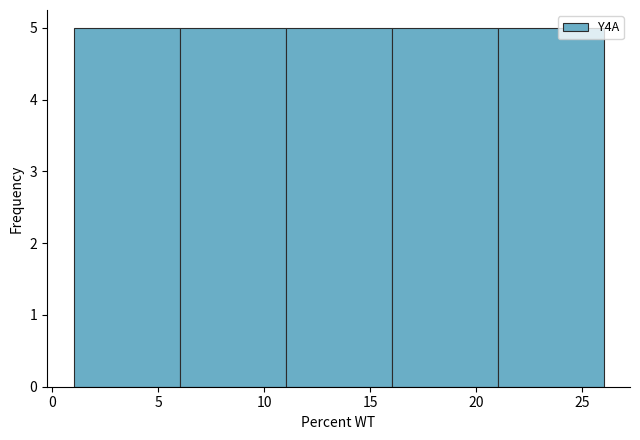

Reading left to right, list every bar in this chart as the range it spans on the x-axis followed by its height. The values are not printed on the chart, so give them approximately, as read against the axis.

1 to 6: 5
6 to 11: 5
11 to 16: 5
16 to 21: 5
21 to 26: 5